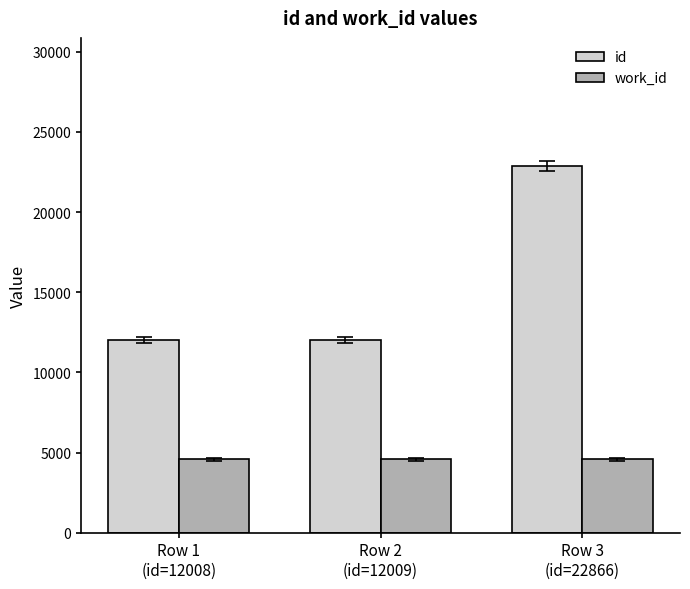

Rank the series by their maximum value, from lowest to highest.

work_id, id